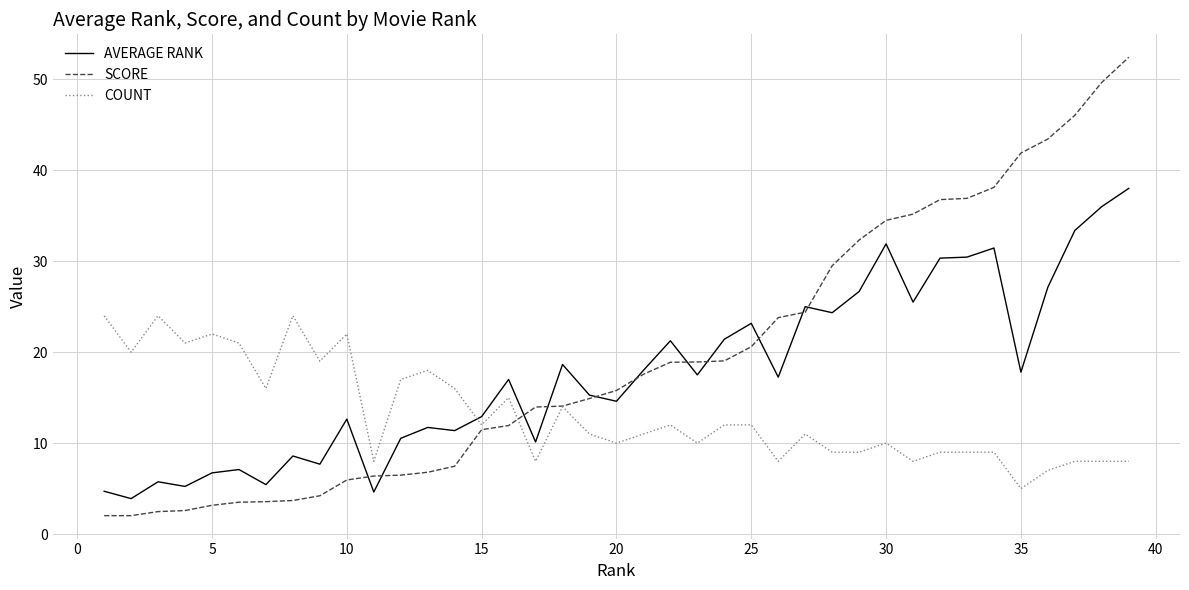

Which series has the widest spread of values?

SCORE